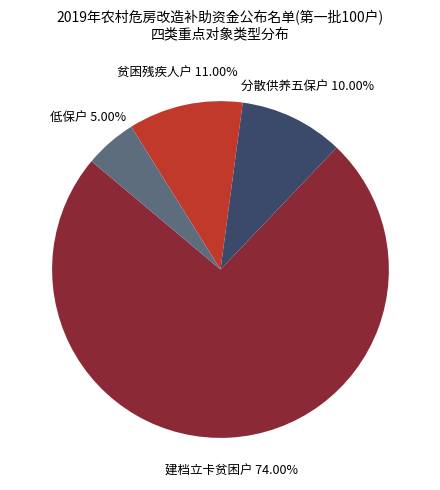

What portion of the pie excludes 分散供养五保户?

90.0%